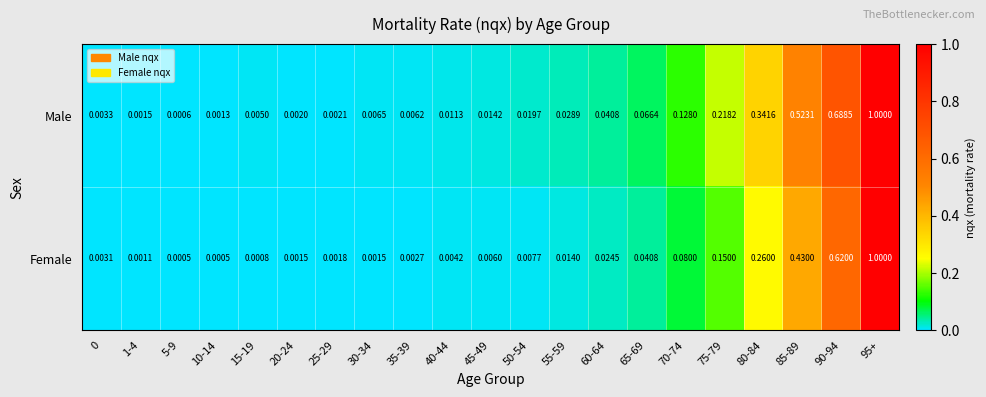

Is the value of Female at 95+ greater than the value of Male at 40-44?

Yes